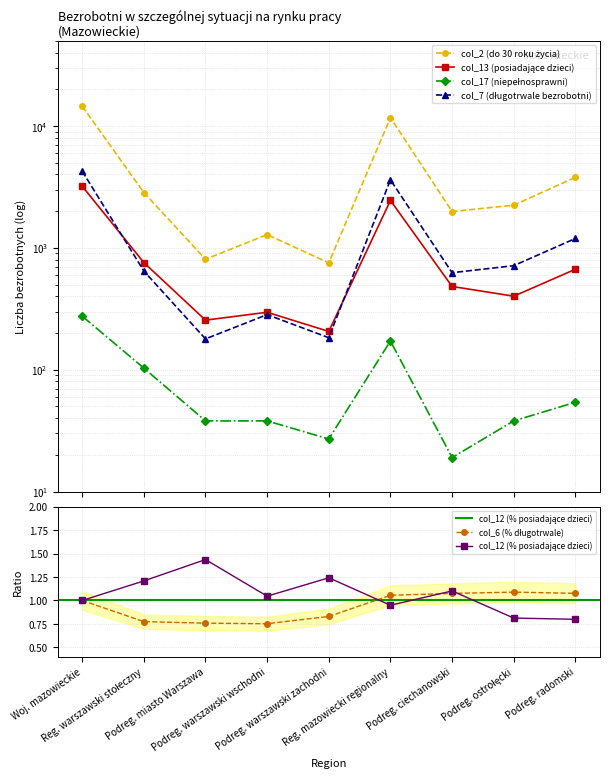

At how many categories does at least one series exceed 8197?

2